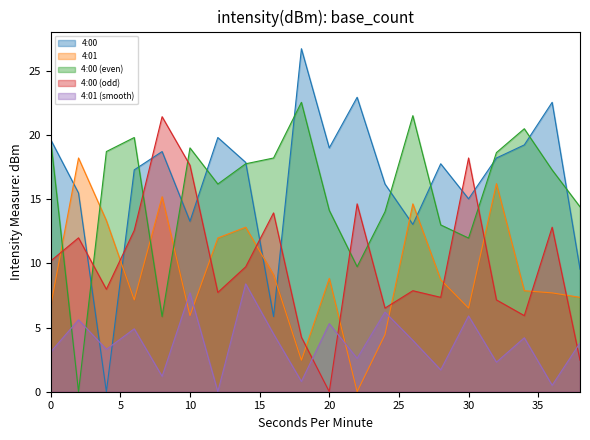

What is the approximate value of 4:00 at 2?

15.5